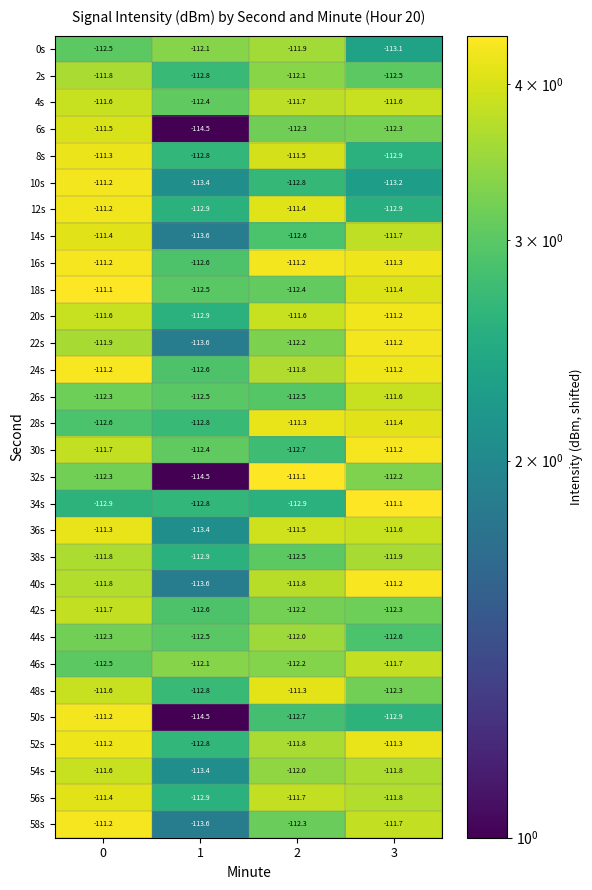

What is the total value across all series at 2?

-3360.0